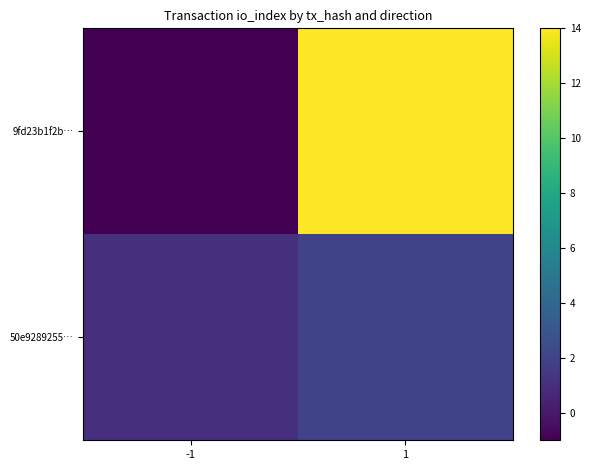

Which series changed the most between -1 and 1?

9fd23b1f2b…